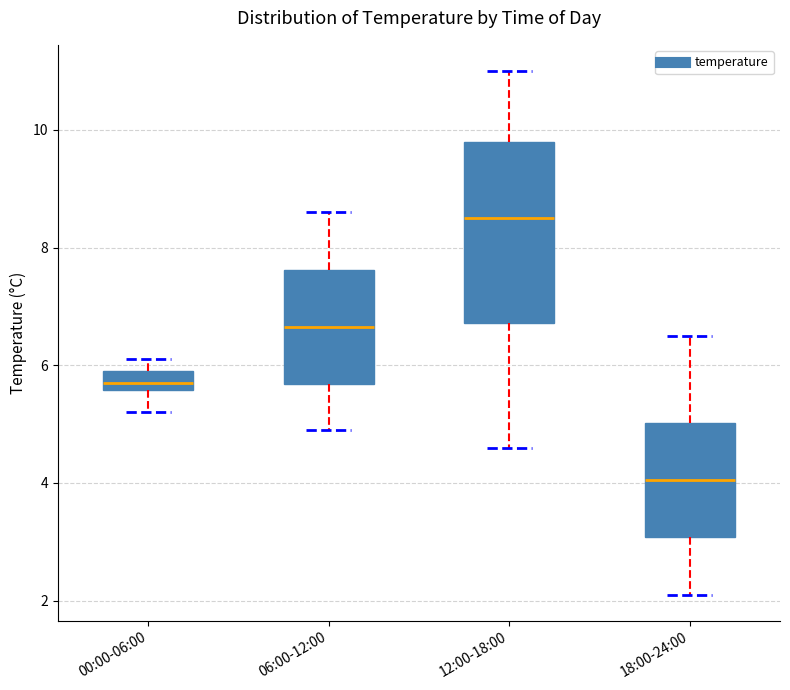

Reading left to right, read every box against the y-axis: the position of its median line, the range the box covers, and the ends of its whiskers. The values are not printed on the chart, so give them approximately, as read against the axis.

00:00-06:00: median 5.8, box 5.6 to 6.0, whiskers 5.2 to 6.2
06:00-12:00: median 6.6, box 5.6 to 7.6, whiskers 5.0 to 8.6
12:00-18:00: median 8.6, box 6.8 to 9.8, whiskers 4.6 to 11.0
18:00-24:00: median 4.0, box 3.0 to 5.0, whiskers 2.2 to 6.6